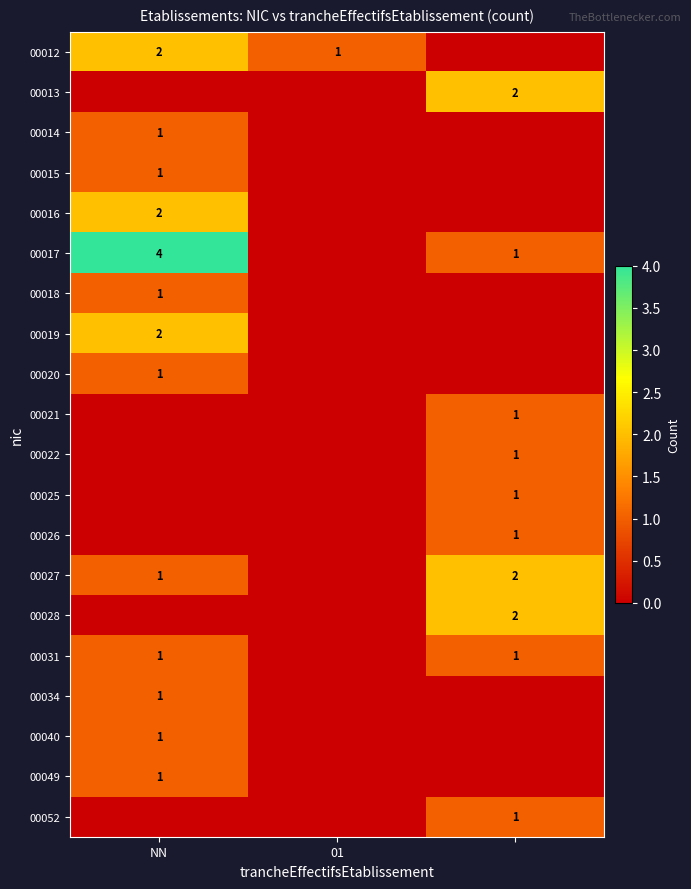

Is it true that 00012 equals 1 at NN?

False